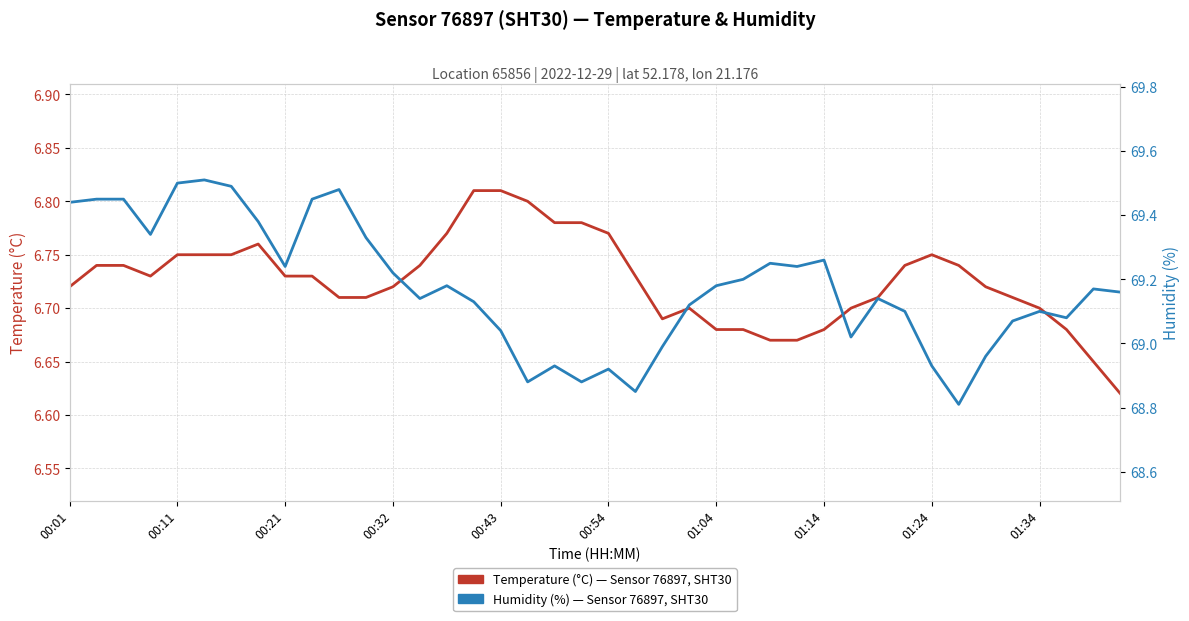

At how many categories does at least one series exceed 38?

40